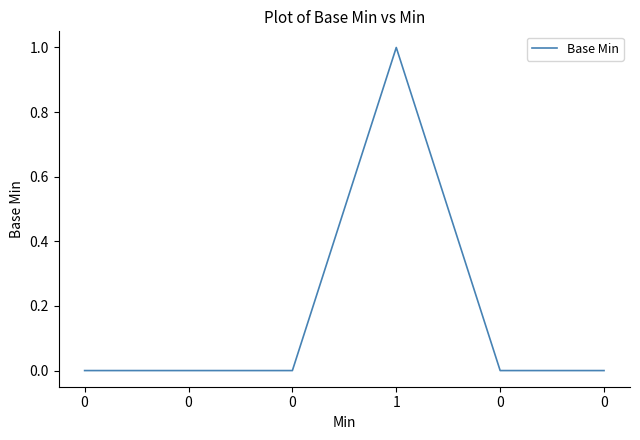

Is this an area chart (filled region under the line)?

No